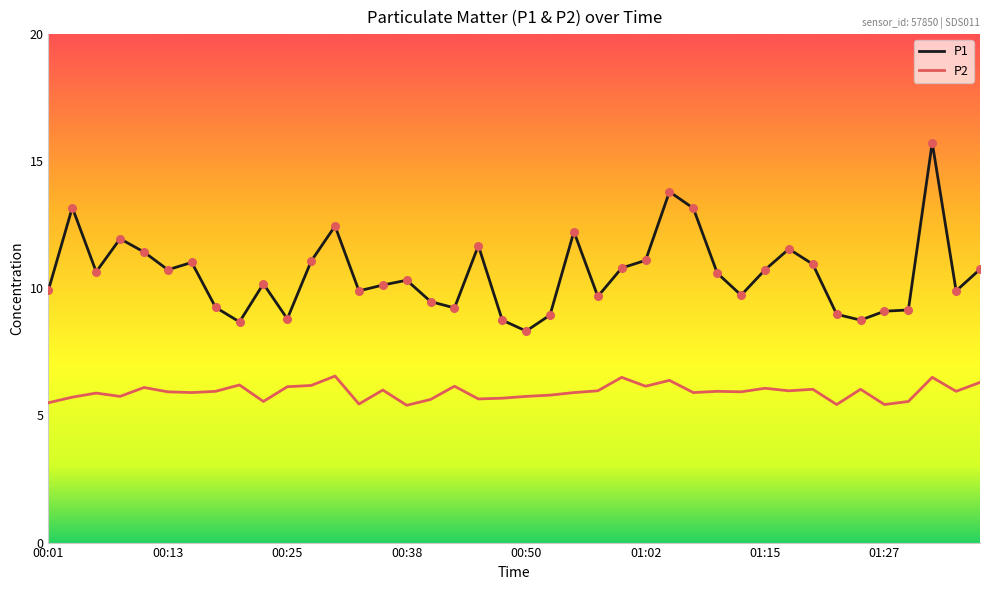

At how many categories does at least one series exceed 8?

40